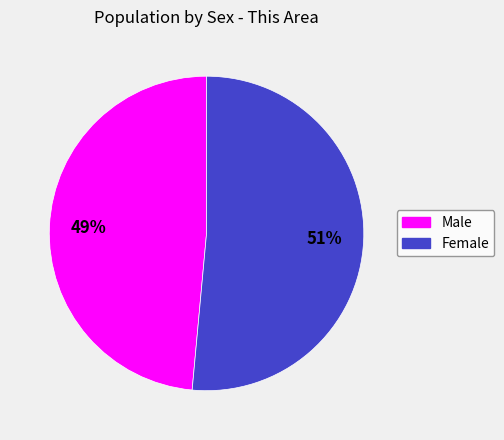

Is the sum of Female and Male greater than half?

Yes